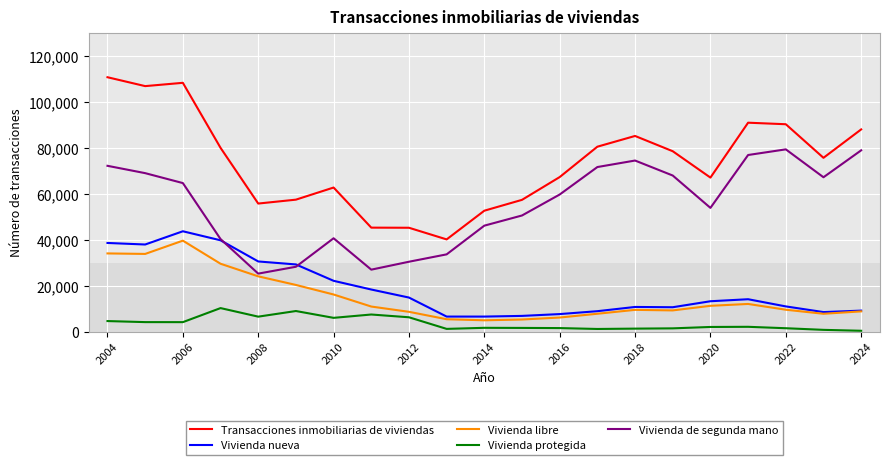

What are all the series names shown in the legend?

Transacciones inmobiliarias de viviendas, Vivienda nueva, Vivienda libre, Vivienda protegida, Vivienda de segunda mano